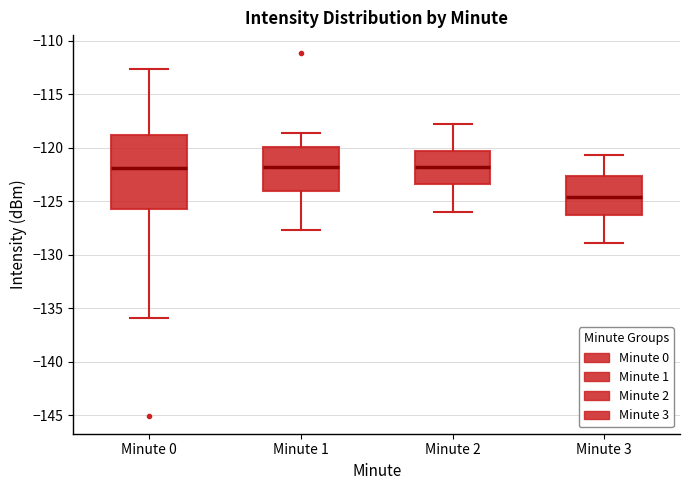

Comparing the boxes themselves (not the whiskers), which one is the tallest?

Minute 0